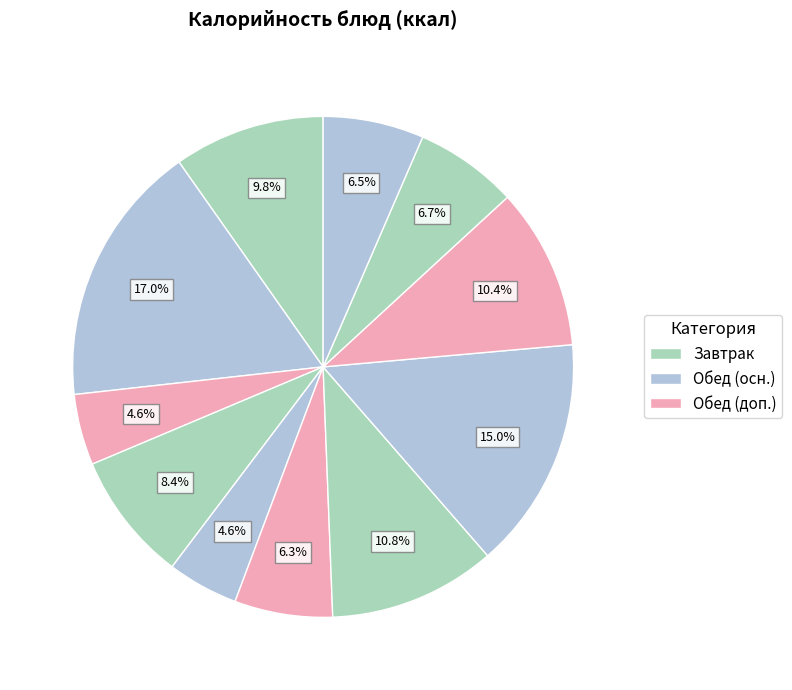

Count the number of slices in the pie.

11